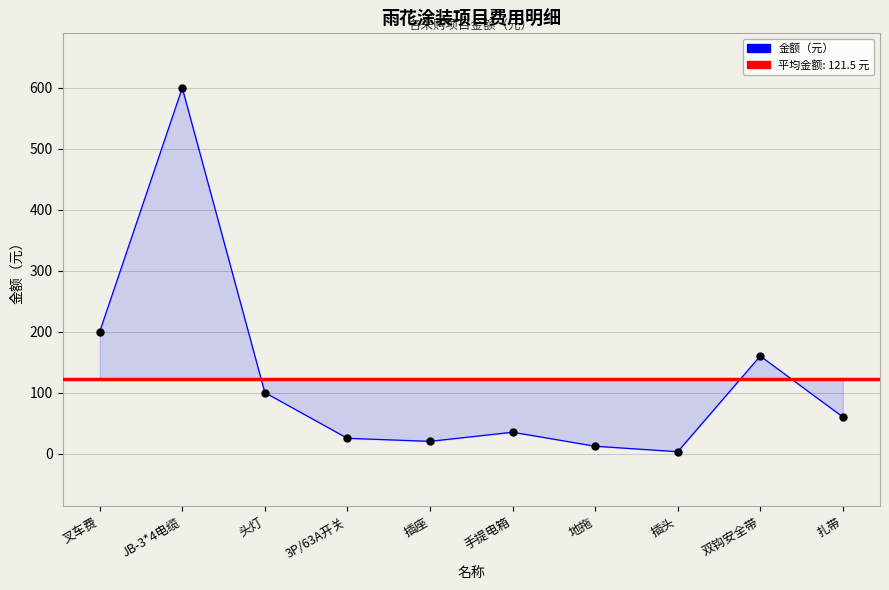

How many values exceed 60?

4